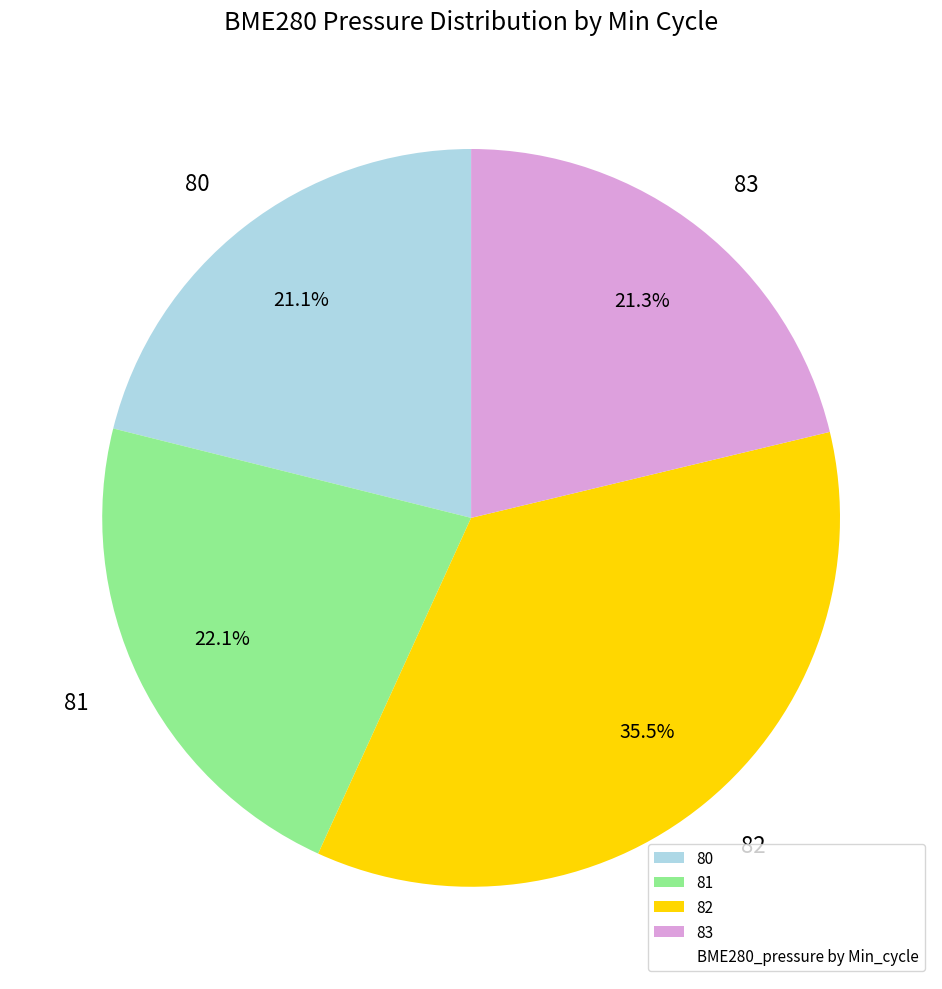

Which slice is the largest?

82